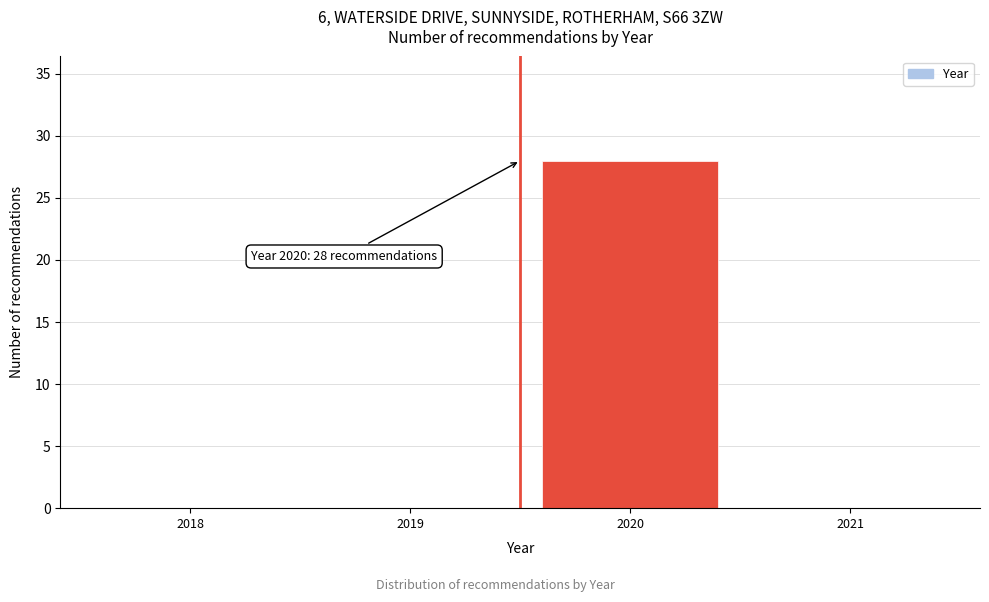

Reading right to left, extract all data points from this chart.

2021=0	2020=28	2019=0	2018=0